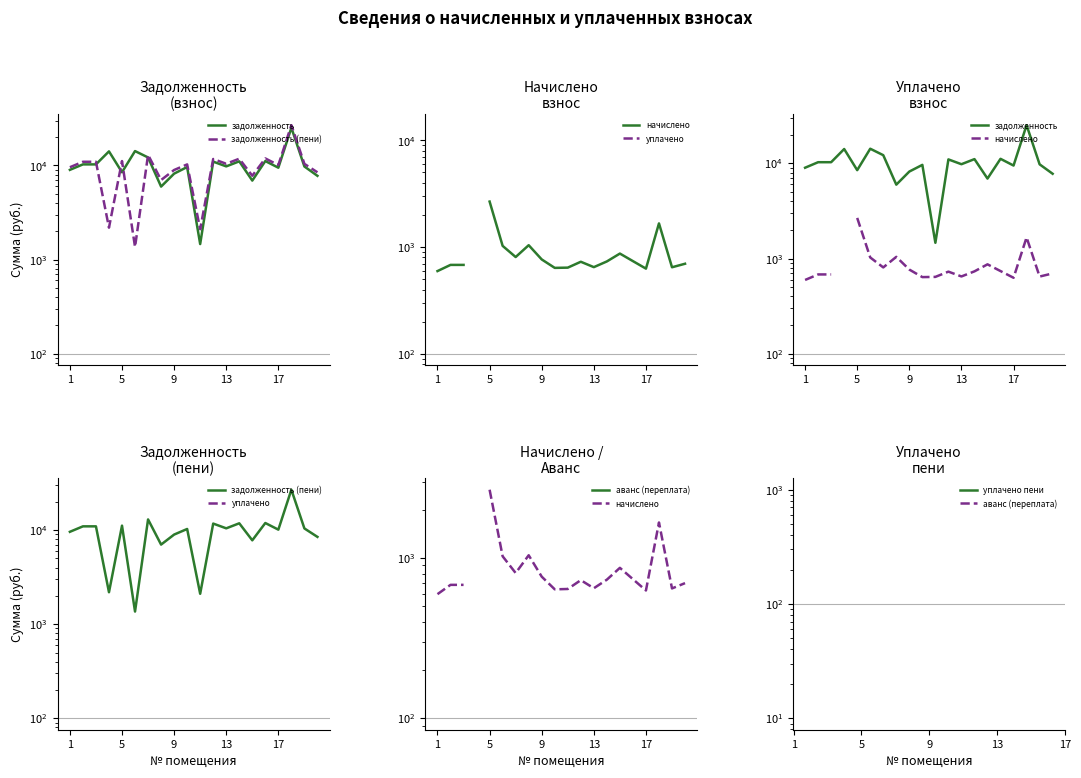

How many data points in задолженность (пени) are less than 10404?

10